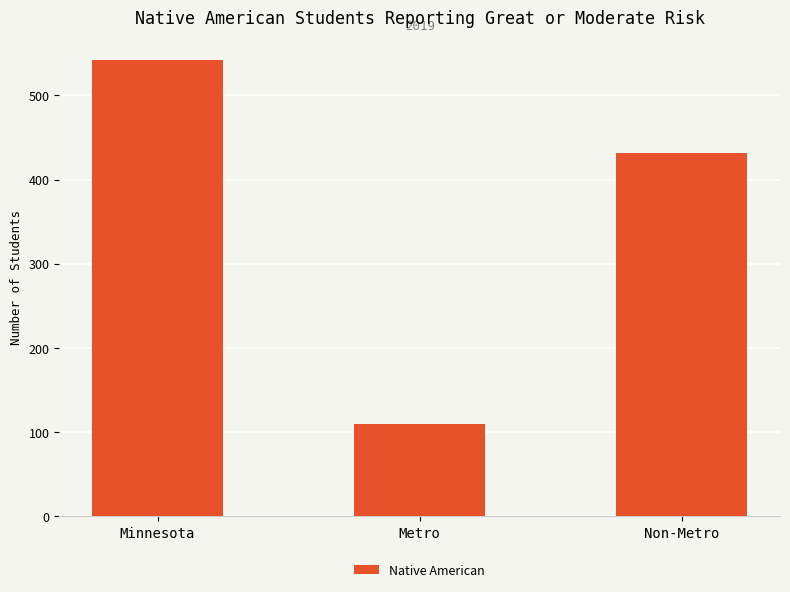

Approximately how many times larger is the value at Metro compared to Minnesota?

0.2